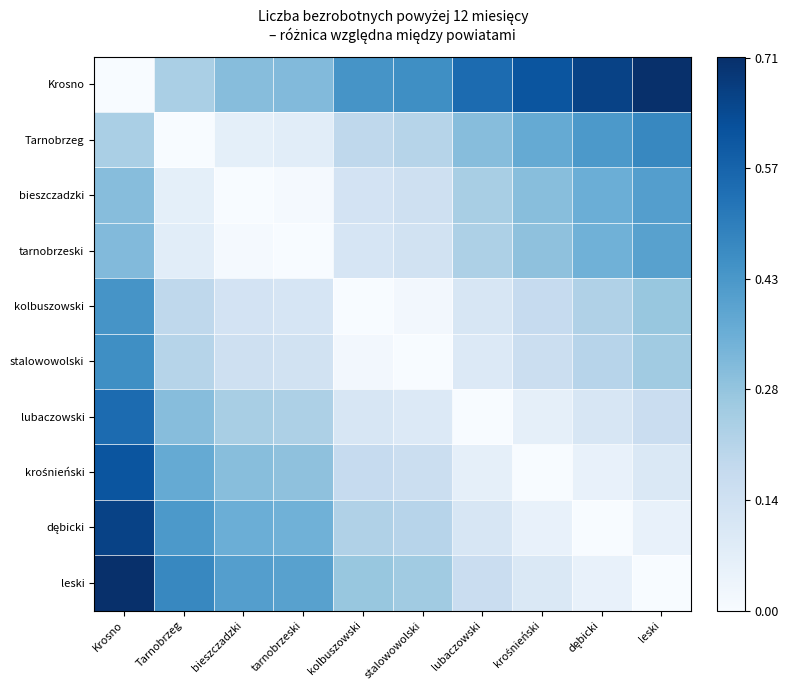

Rank the series at leski from lowest to highest value.

leski, dębicki, krośnieński, lubaczowski, stalowowolski, kolbuszowski, tarnobrzeski, bieszczadzki, Tarnobrzeg, Krosno